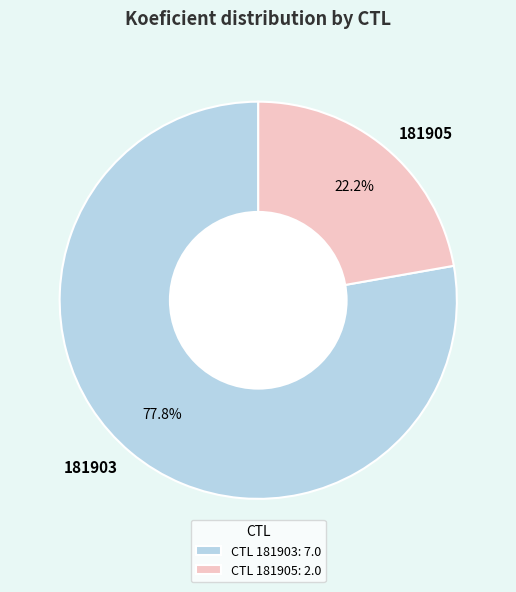

Do 181903 and 181905 together represent more than half of the pie?

Yes